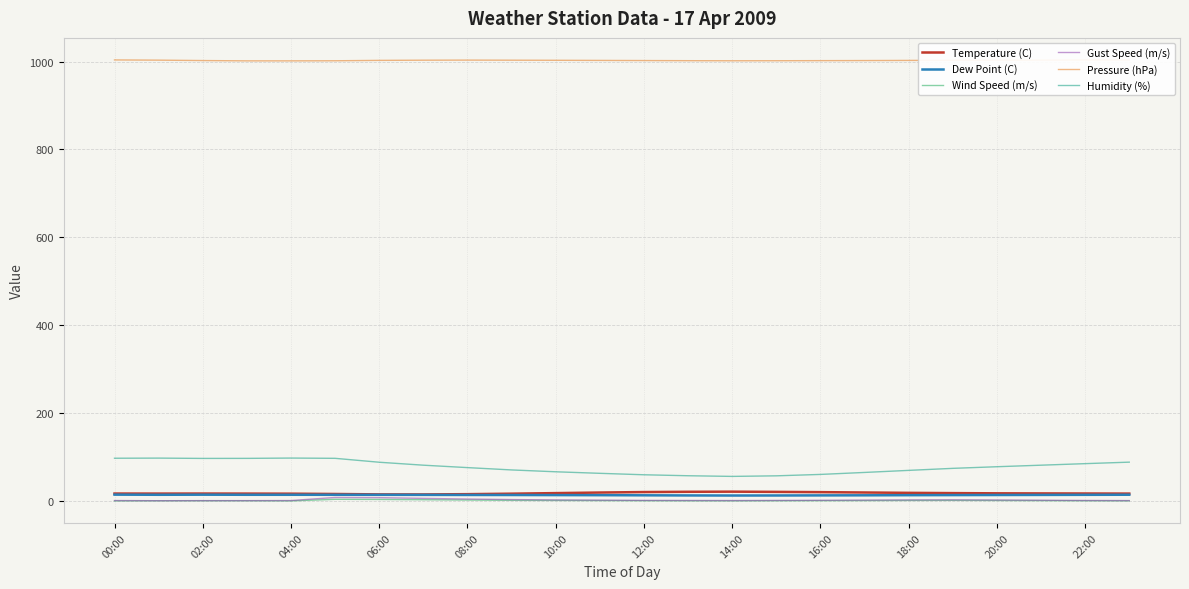

What is the difference between the second highest and minimum values in the Humidity (%) series?

41.6